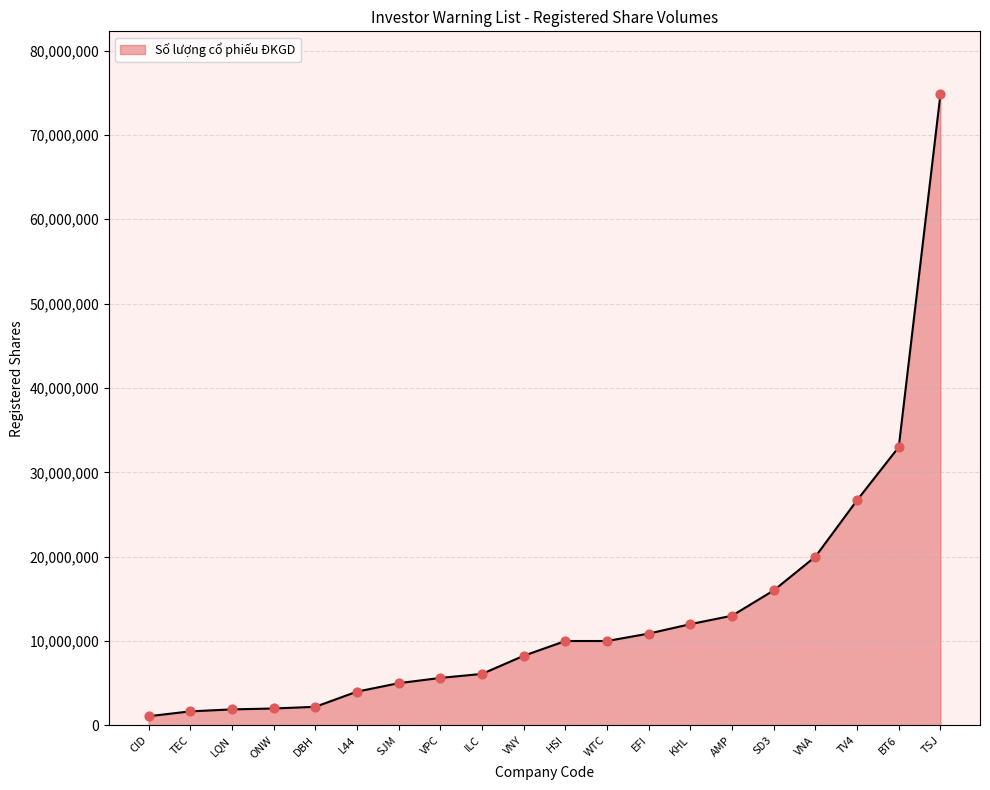

What is the ratio of the value at VNA to the value at BT6?

0.6